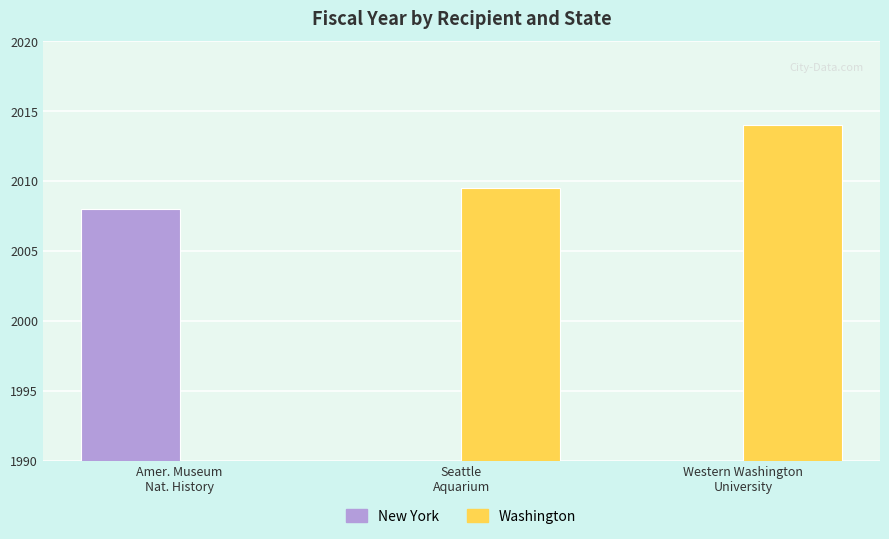

How many values in New York are above zero?

1